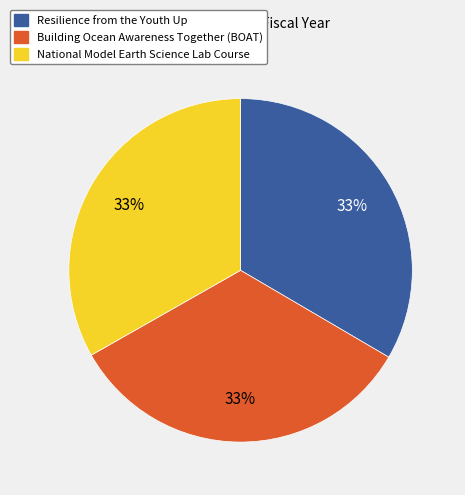

Is it true that Resilience from the Youth Up is 42% of the pie?

False